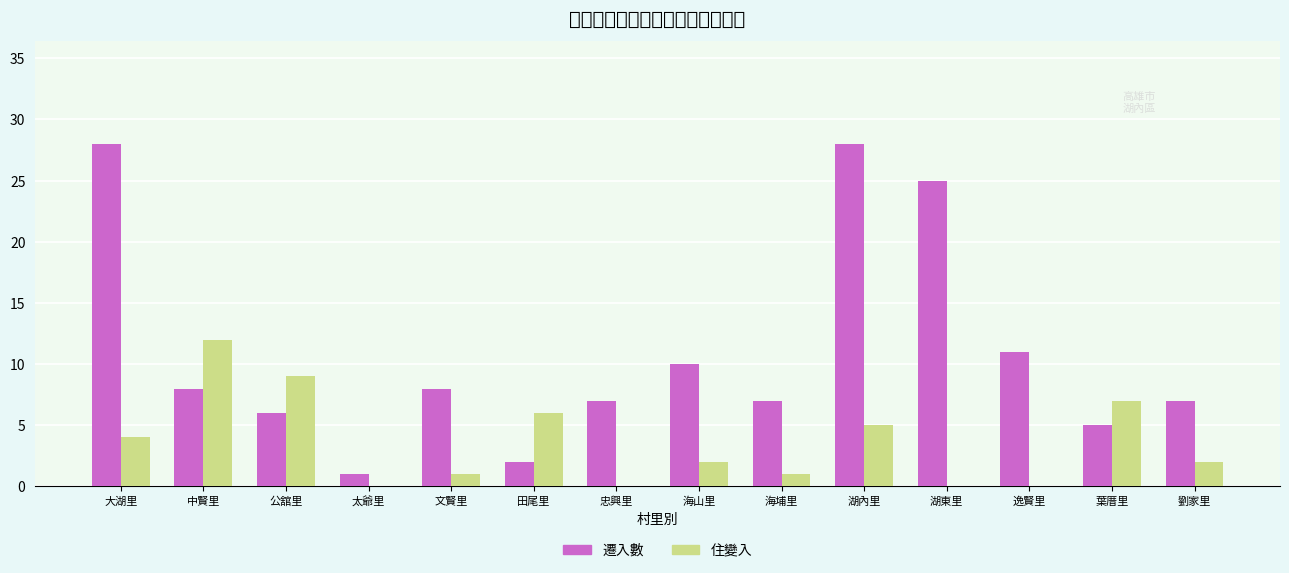

The value of 住變入 at 忠興里 is 4. True or false?

False